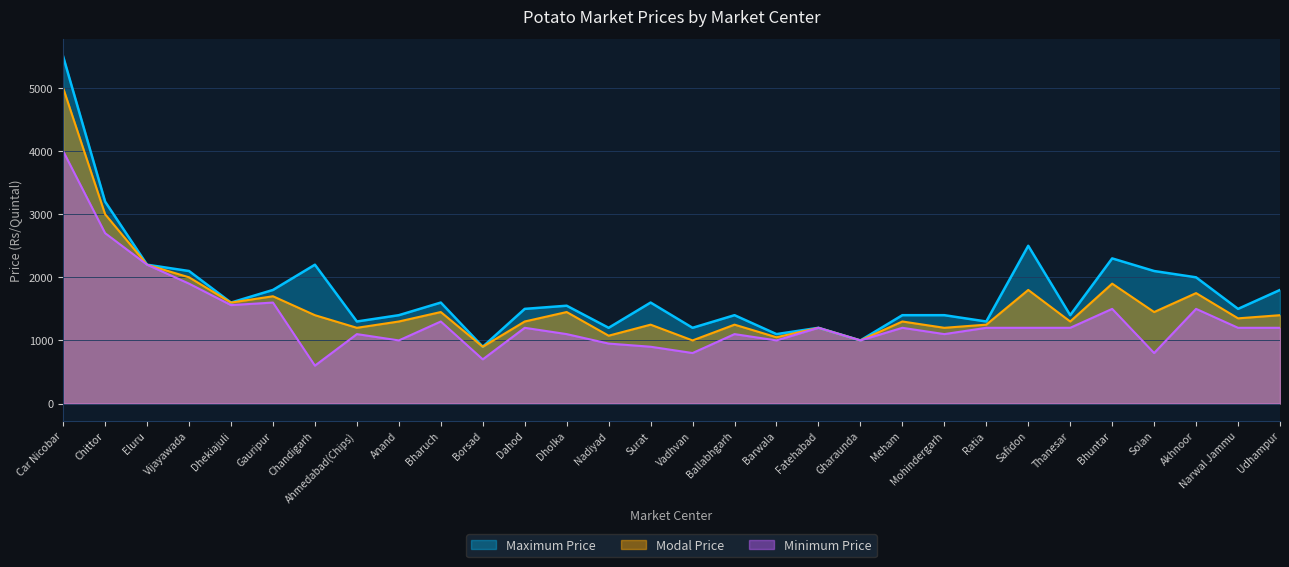

What is the difference between the maximum and minimum values in the Maximum Price series?

4600